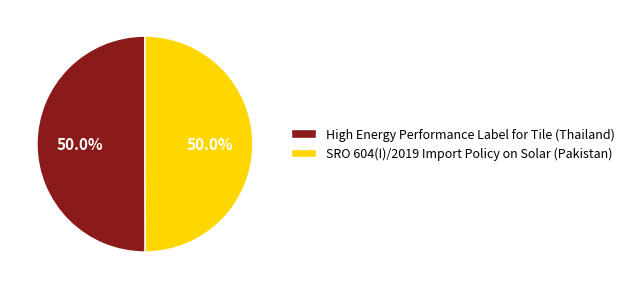

To the nearest percent, what percentage of the pie is SRO 604(I)/2019 Import Policy on Solar (Pakistan)?

50%